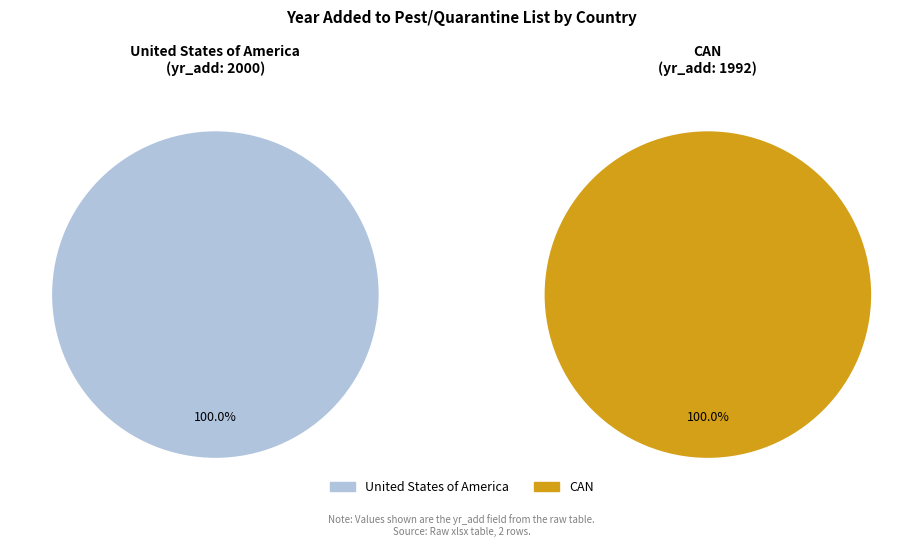

To the nearest percent, what portion does CAN represent?

50%